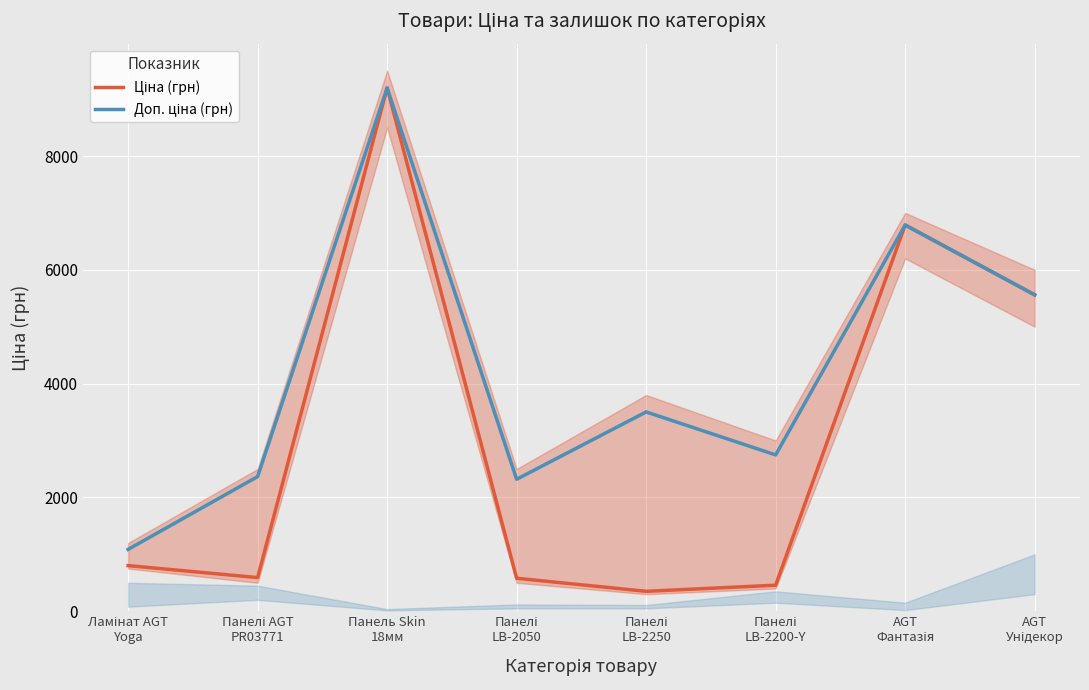

What are all the series names shown in the legend?

Ціна (грн), Доп. ціна (грн)